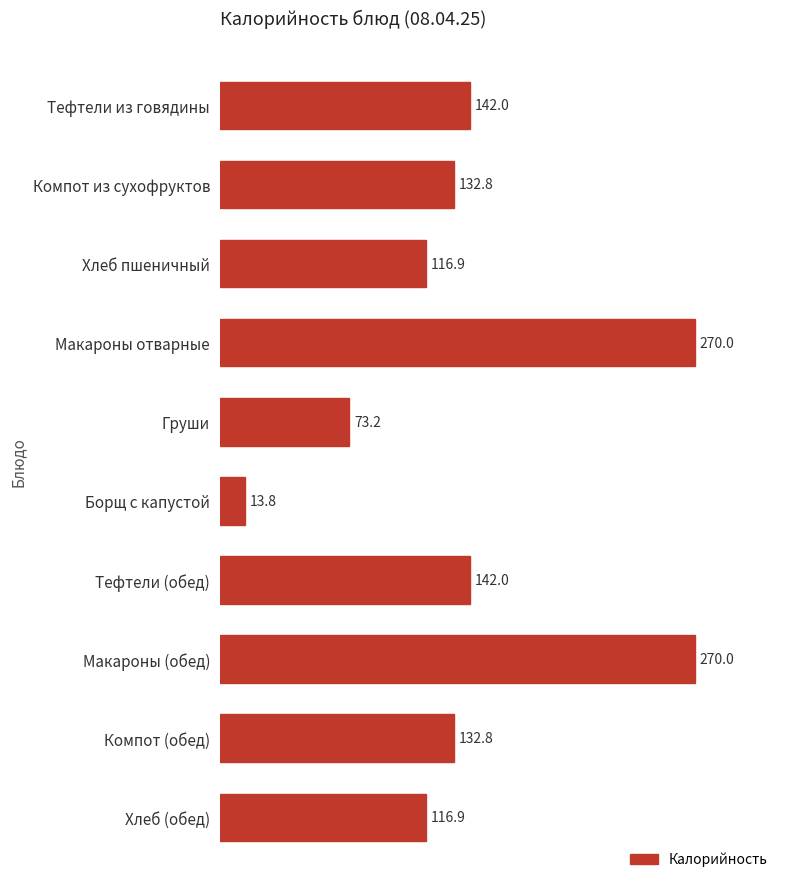

Between Макароны (обед) and Компот (обед), which is larger?

Макароны (обед)